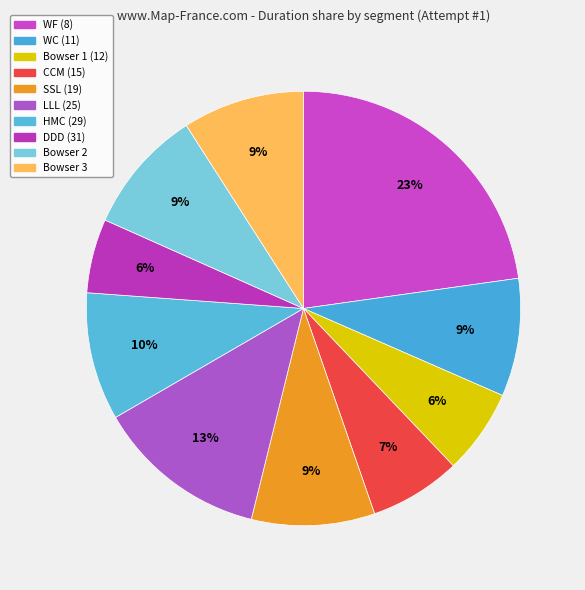

Which slice is the largest?

WF (8)